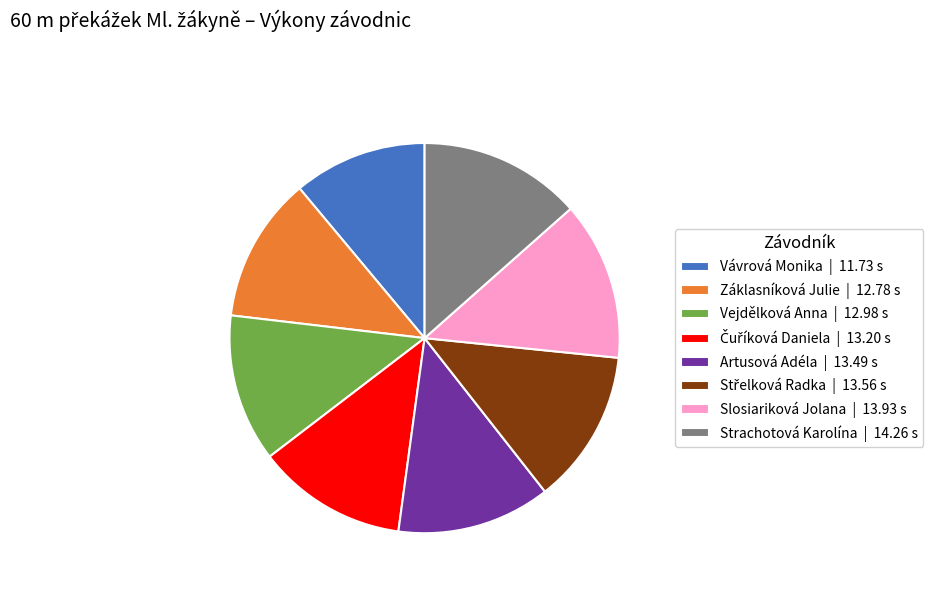

Does any single category account for the majority?

No